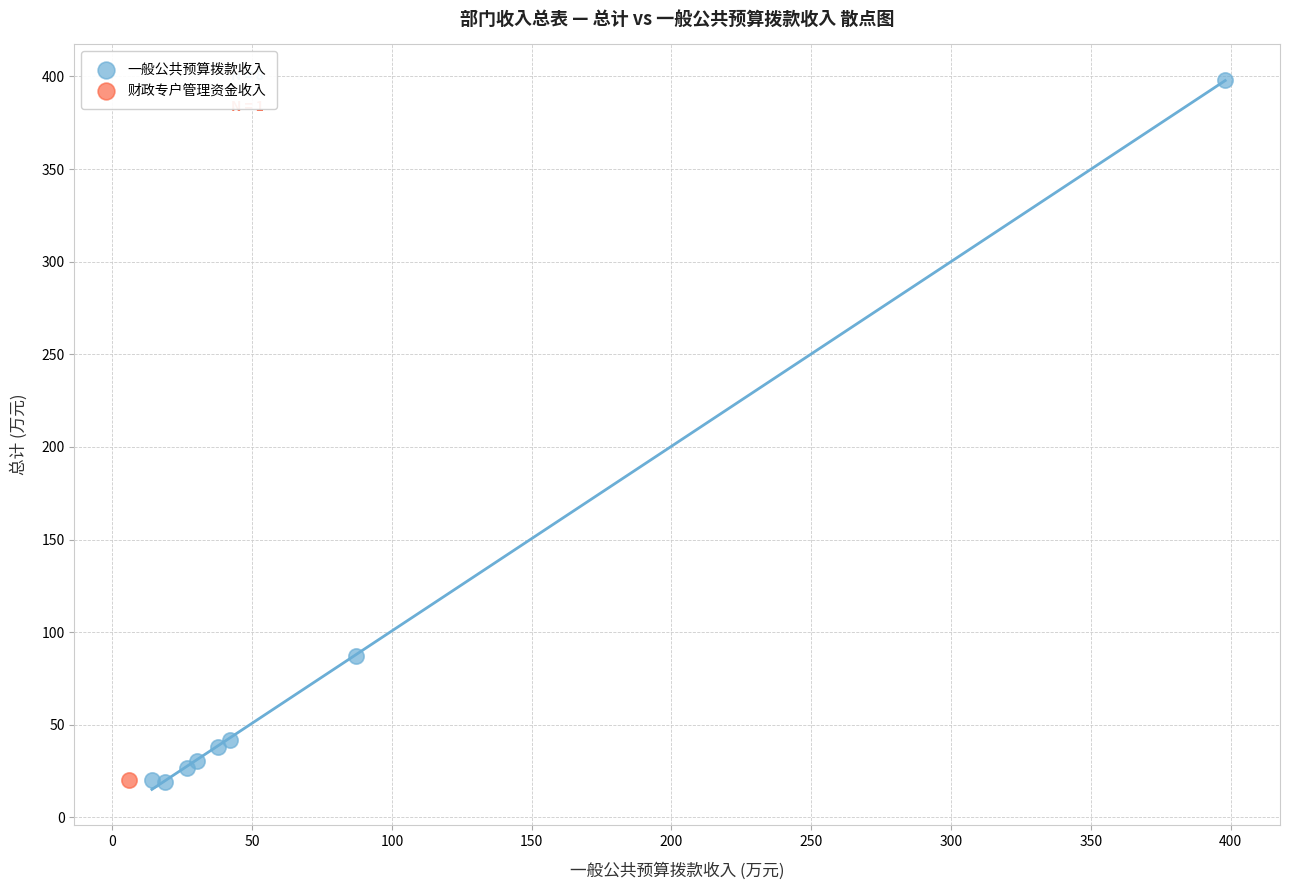

What are all the series names shown in the legend?

一般公共预算拨款收入, 财政专户管理资金收入